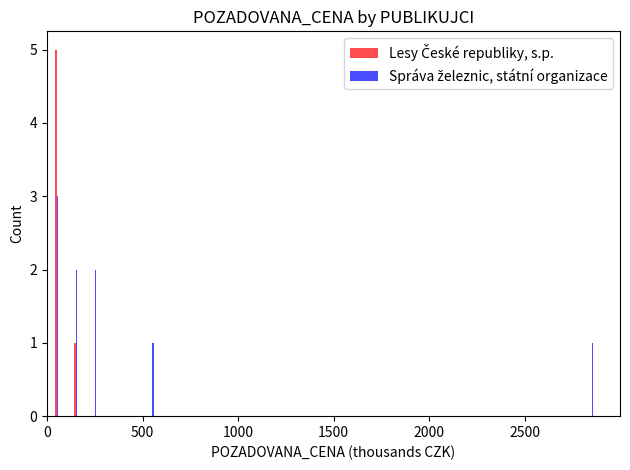

How many series are shown in this chart?

2